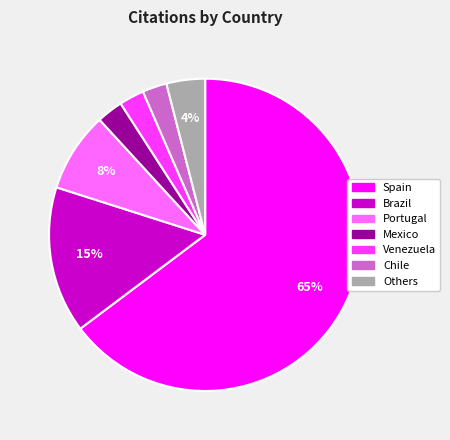

Is there any slice that represents more than half of the pie?

Yes